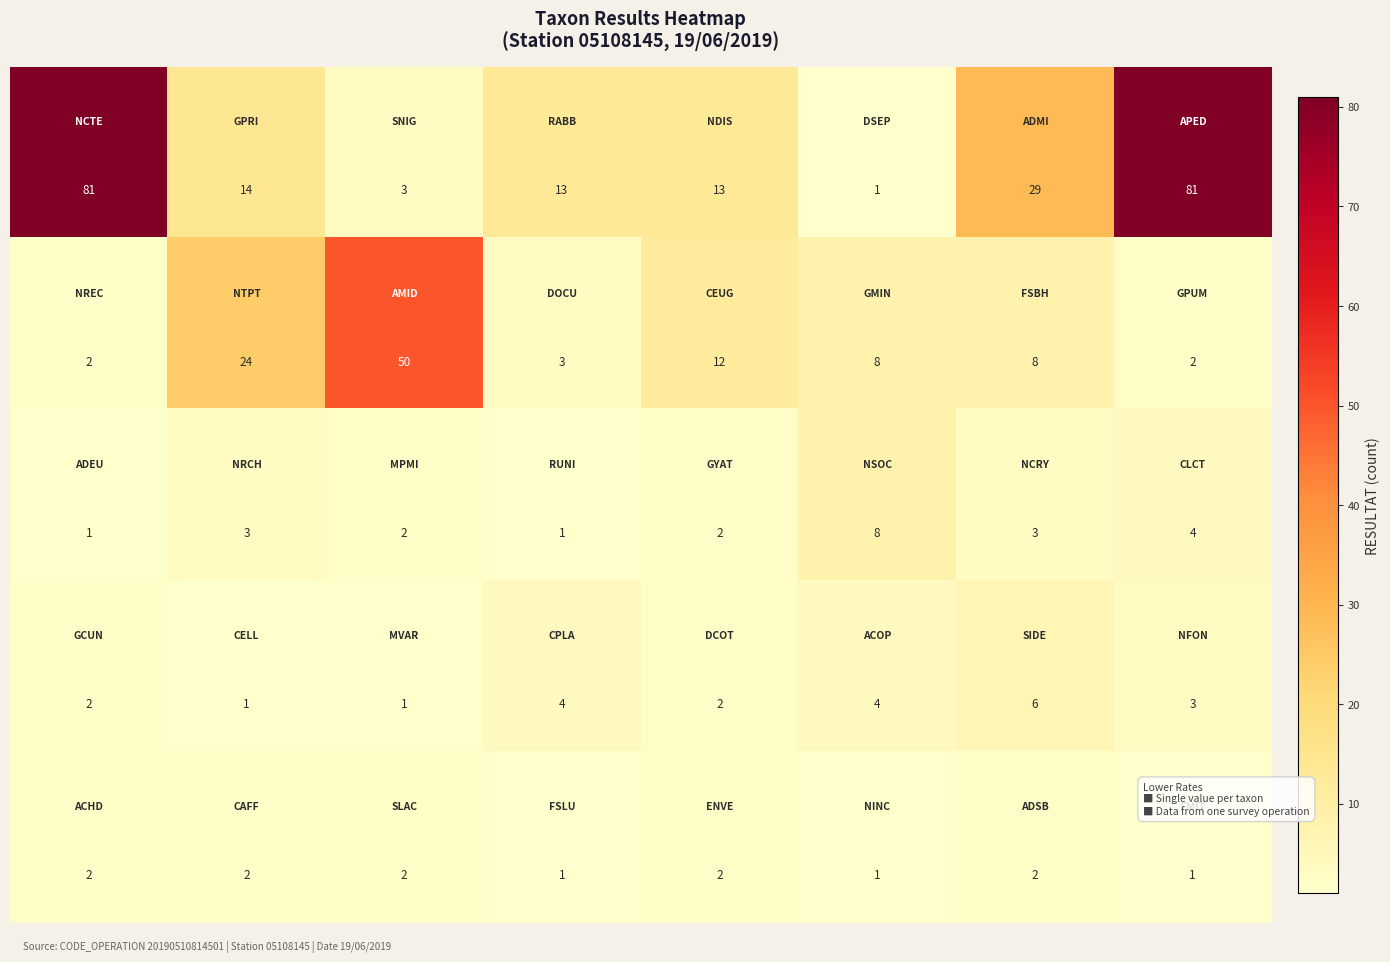

What is the maximum value shown in the chart?

81